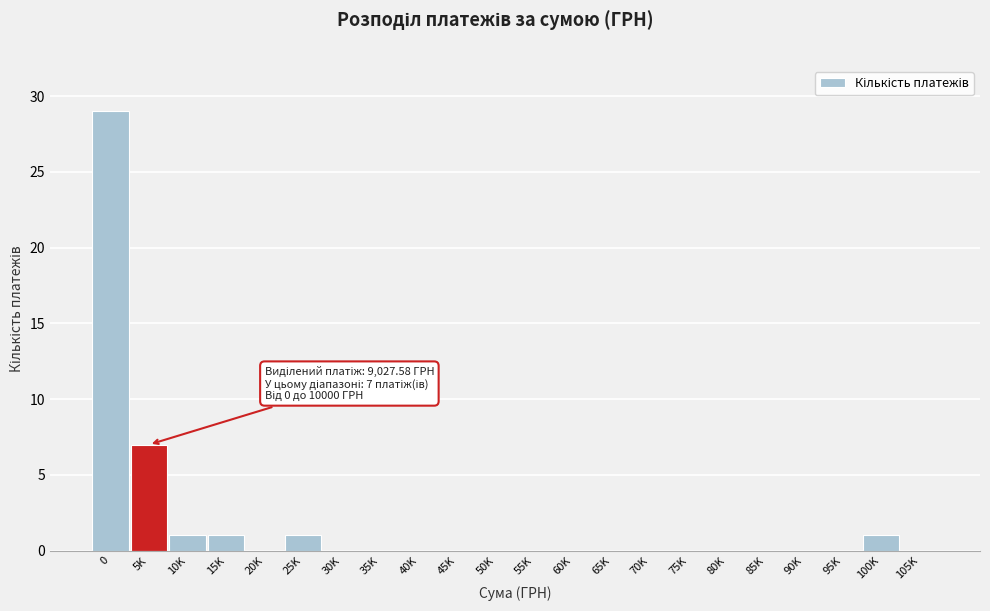

Reading left to right, list all the values displayed in this chart.

0=29	5K=7	10K=1	15K=1	20K=0	25K=1	30K=0	35K=0	40K=0	45K=0	50K=0	55K=0	60K=0	65K=0	70K=0	75K=0	80K=0	85K=0	90K=0	95K=0	100K=1	105K=0